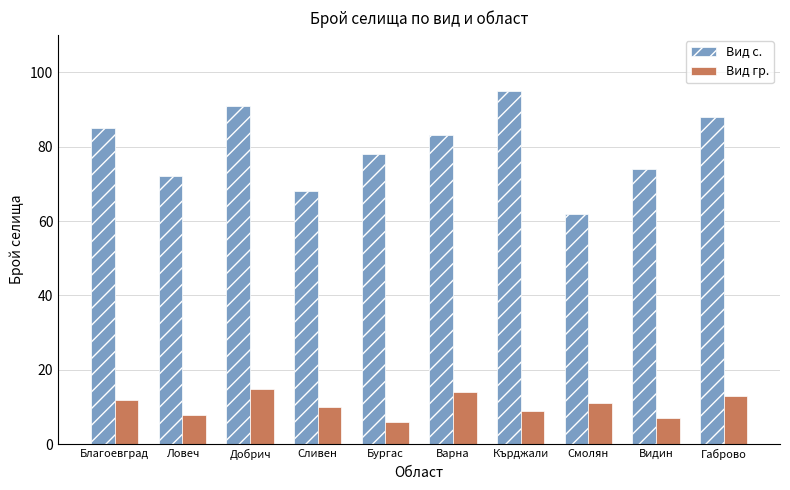

At how many categories does at least one series exceed 94?

1